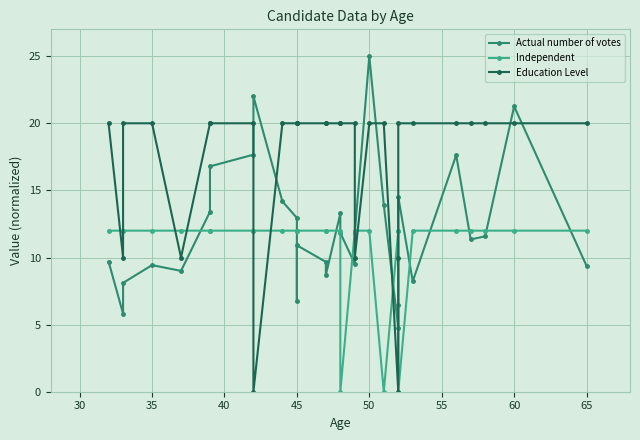

What is the greatest value displayed?

25.0